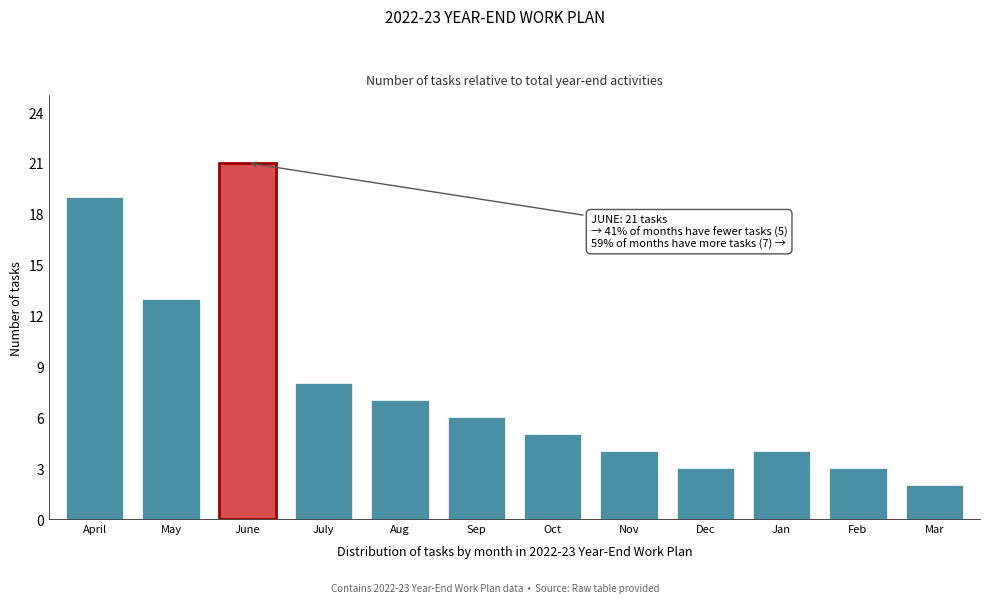

Reading left to right, transcribe all the data shown in this chart.

April=19	May=13	June=21	July=8	Aug=7	Sep=6	Oct=5	Nov=4	Dec=3	Jan=4	Feb=3	Mar=2